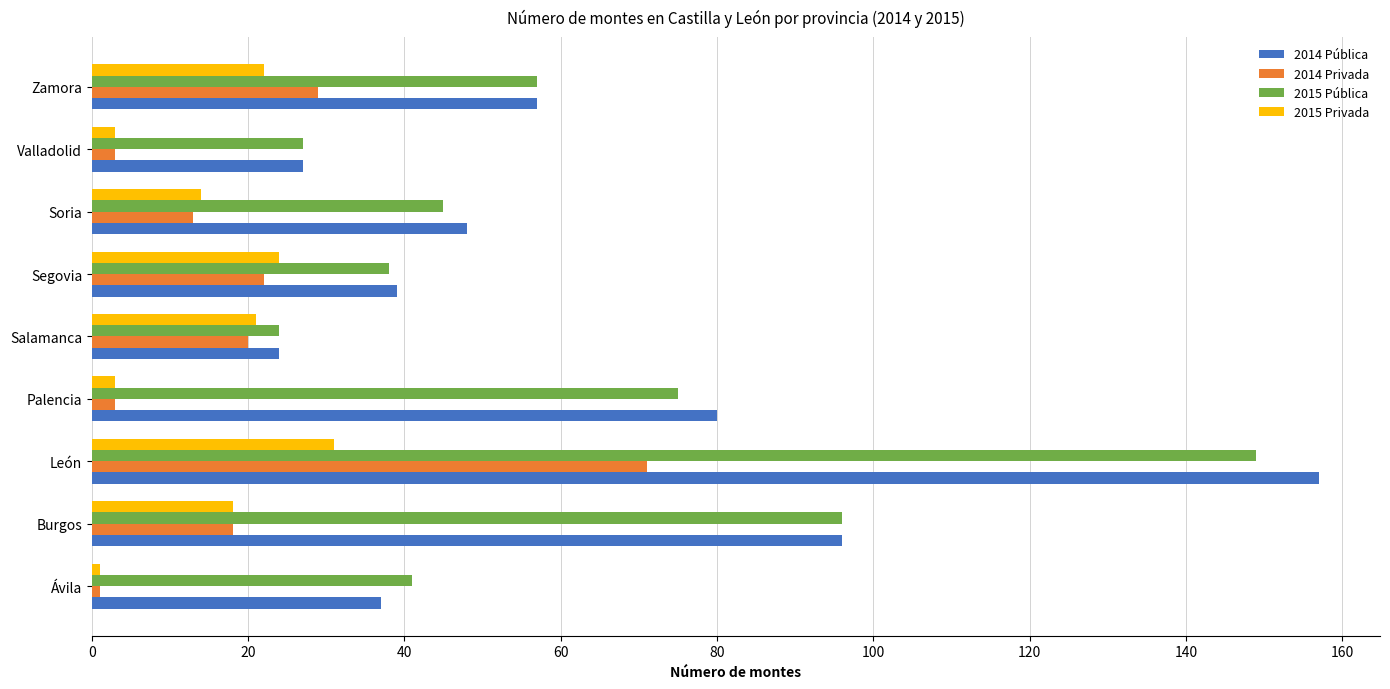

Which category has the highest value across all series?

León